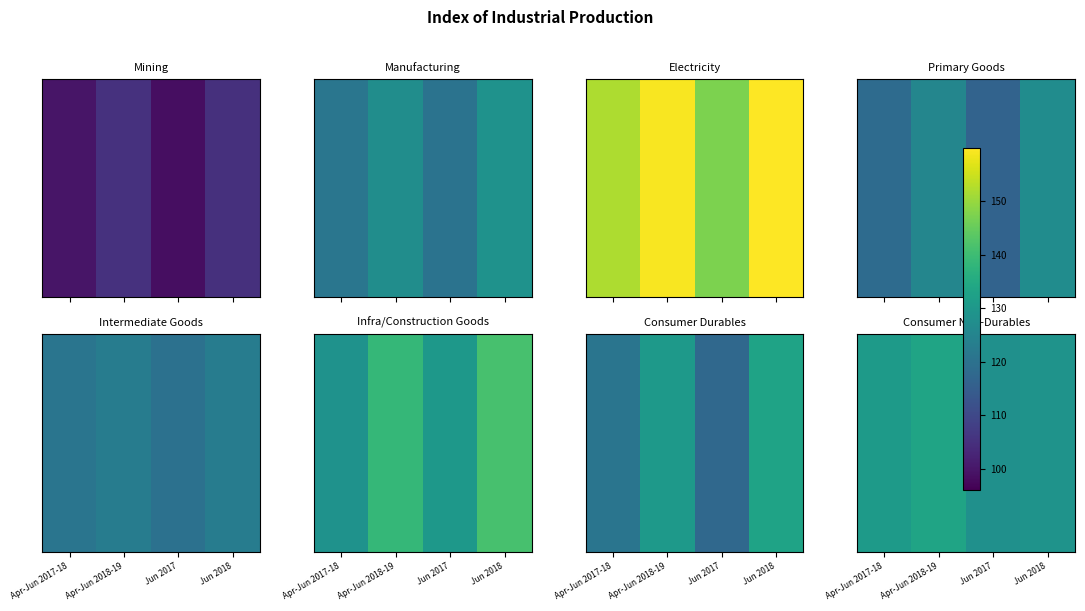

Reading left to right, extract all data points from this chart.

Apr-Jun 2017-18=130.9	Apr-Jun 2018-19=133.3	Jun 2017=128.2	Jun 2018=128.8